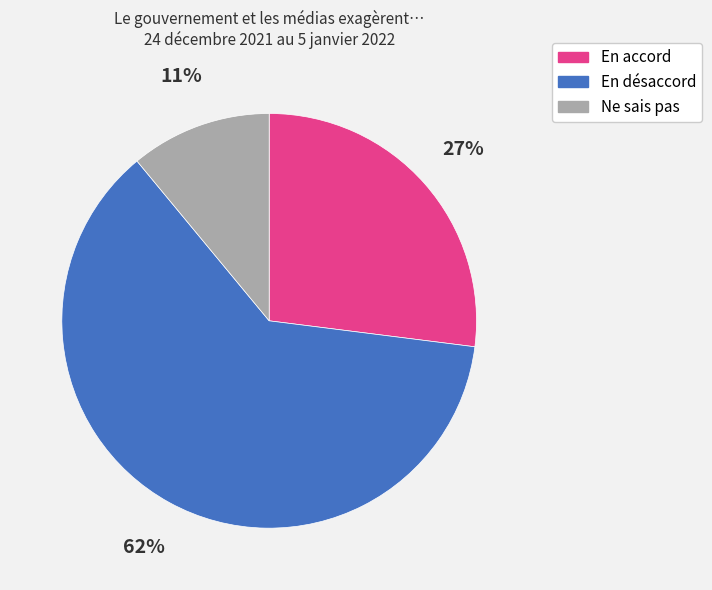

To the nearest percent, what portion does En accord represent?

27%